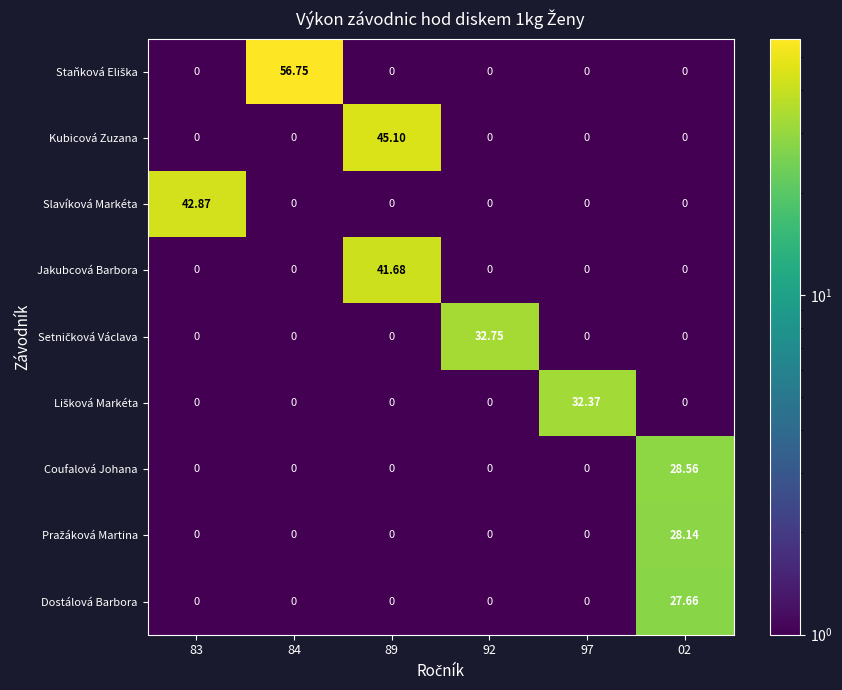

Between 83 and 92, which series saw the biggest shift?

Slavíková Markéta